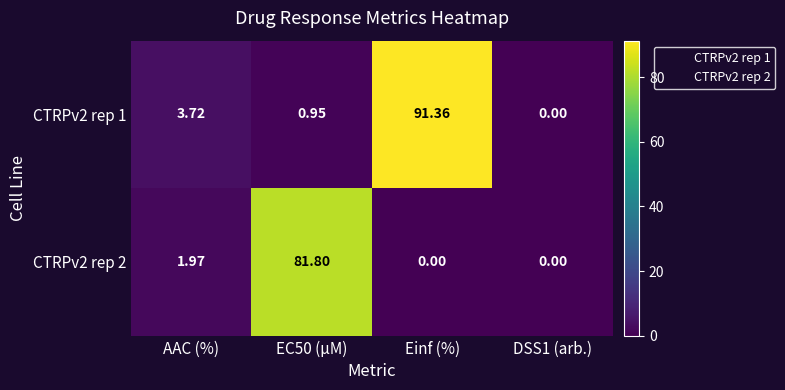

How many categories are shown in the chart?

4